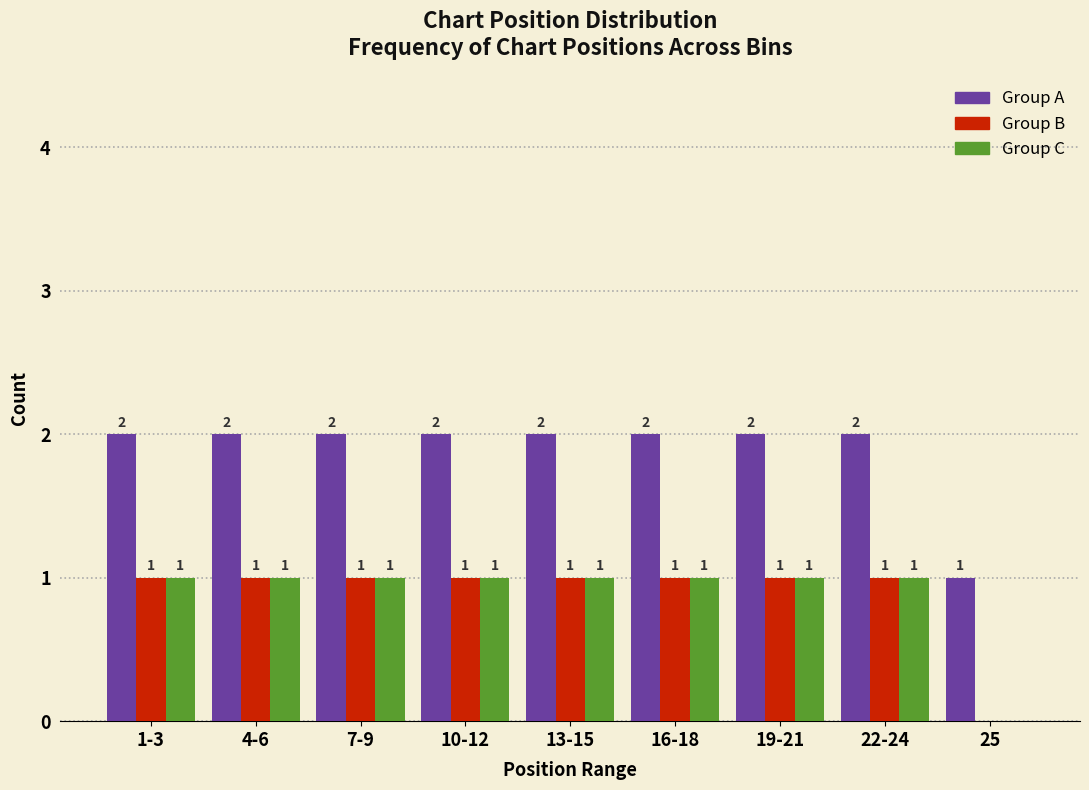

Reading left to right, extract all data points from this chart.

Group A: 1-3=2	4-6=2	7-9=2	10-12=2	13-15=2	16-18=2	19-21=2	22-24=2	25=1
Group B: 1-3=1	4-6=1	7-9=1	10-12=1	13-15=1	16-18=1	19-21=1	22-24=1	25=0
Group C: 1-3=1	4-6=1	7-9=1	10-12=1	13-15=1	16-18=1	19-21=1	22-24=1	25=0